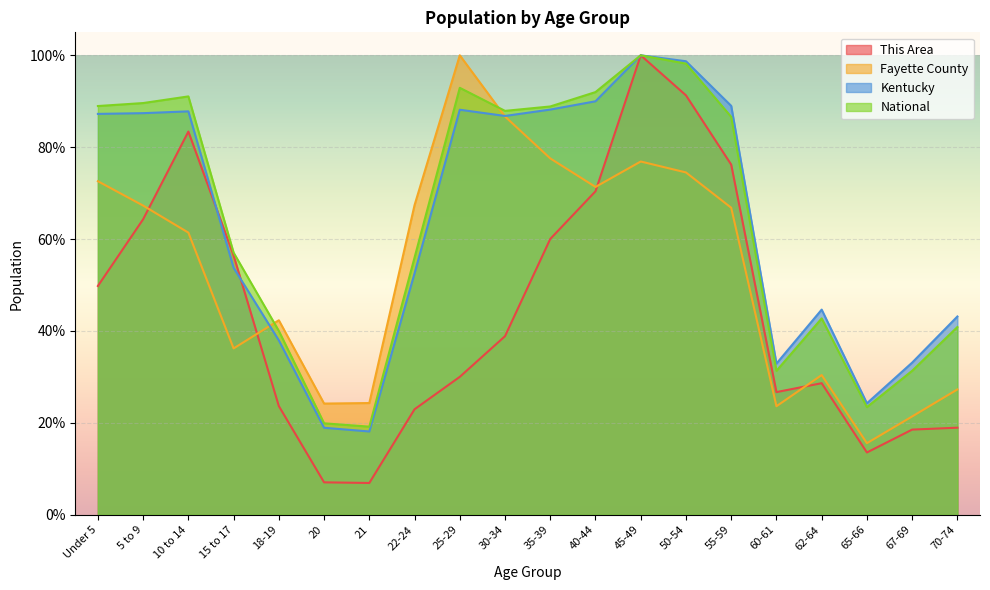

What is the difference between the maximum and second lowest values in the This Area series?

0.9